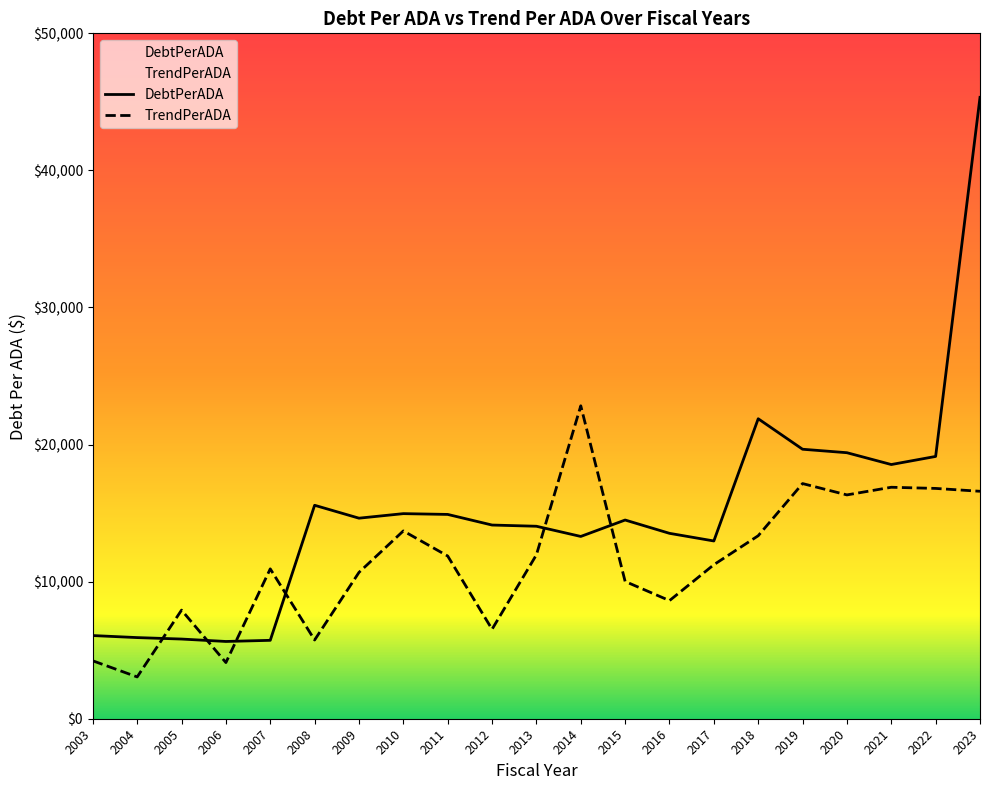

What is the value of the TrendPerADA point at the 5th from the left?

10933.6